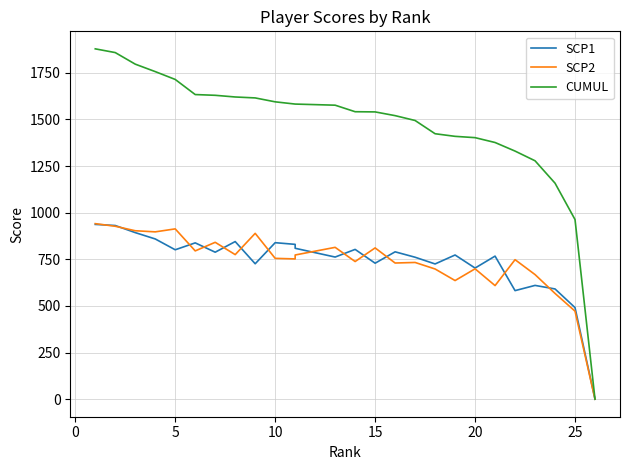

True or false: CUMUL and SCP2 intersect in this chart.

False